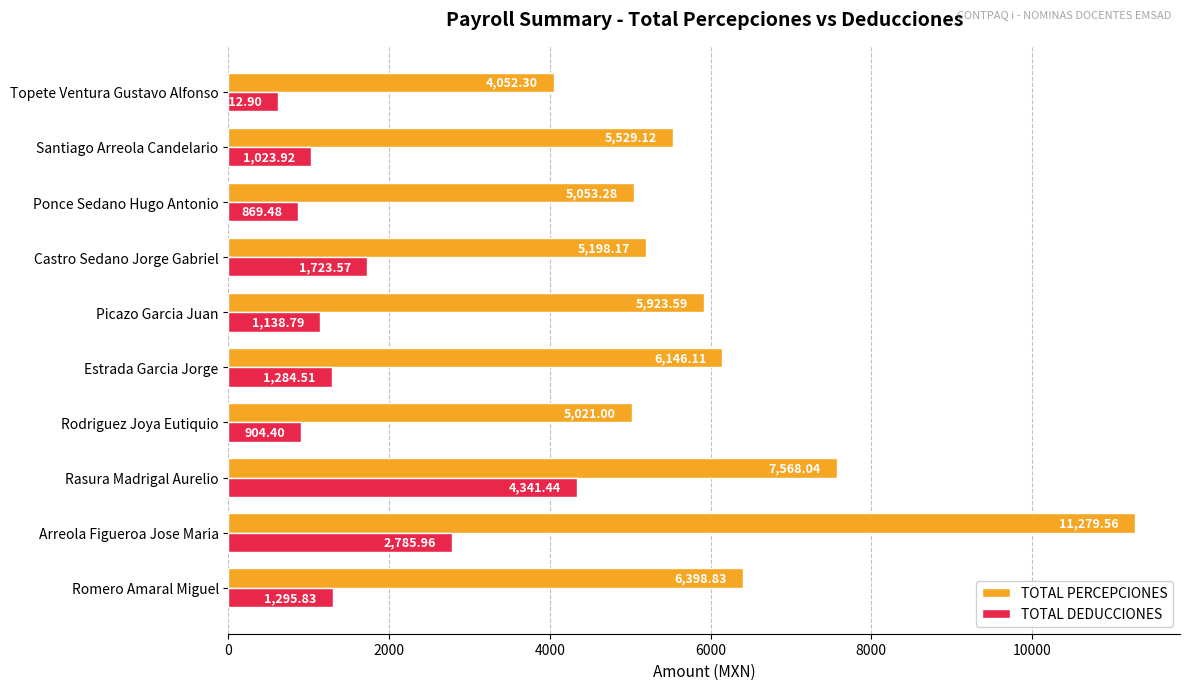

What is the difference between the maximum and minimum values in the TOTAL PERCEPCIONES series?

7227.3